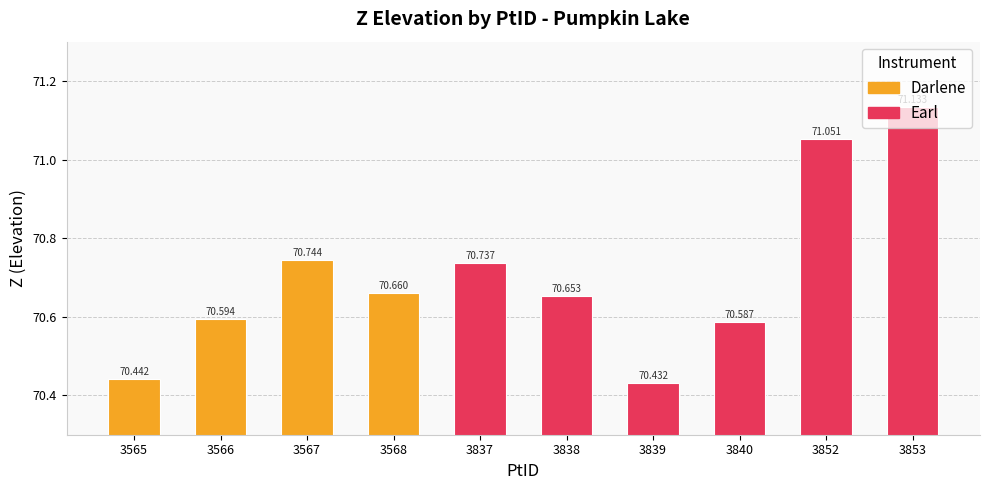

What is the approximate value at 3567?

70.7